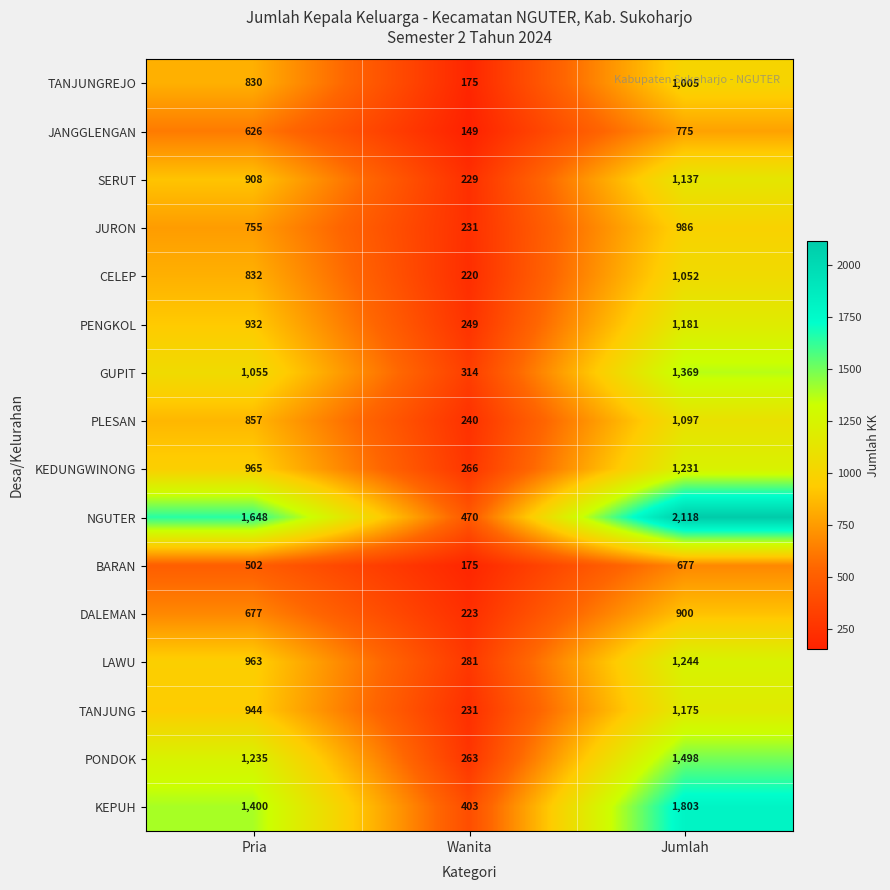

At which category does the chart reach its minimum across all series?

Wanita